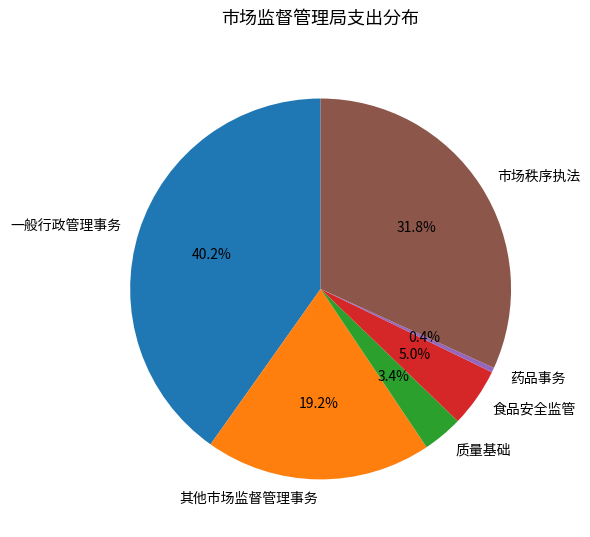

Between 市场秩序执法 and 其他市场监督管理事务, which is larger?

市场秩序执法